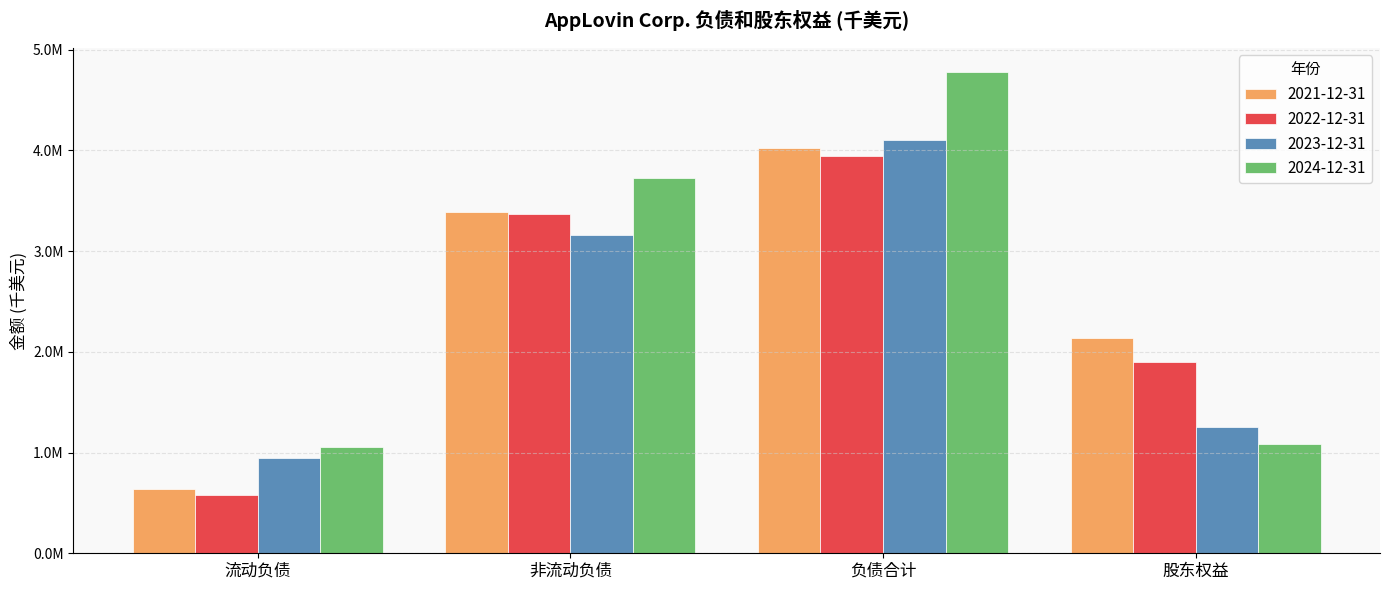

At 流动负债, list the series in order from smallest to largest.

2022-12-31, 2021-12-31, 2023-12-31, 2024-12-31